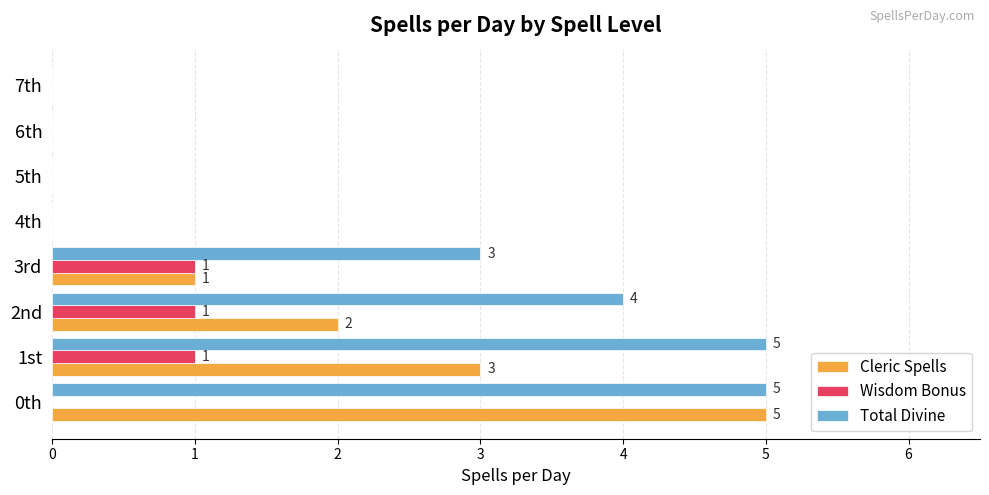

Is the value of Wisdom Bonus at 6th greater than the value of Cleric Spells at 3rd?

No